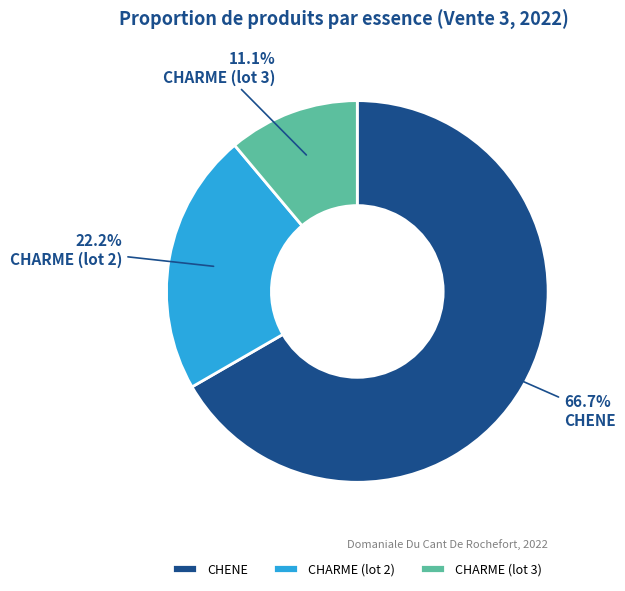

To the nearest percent, what percentage of the pie is CHENE?

67%